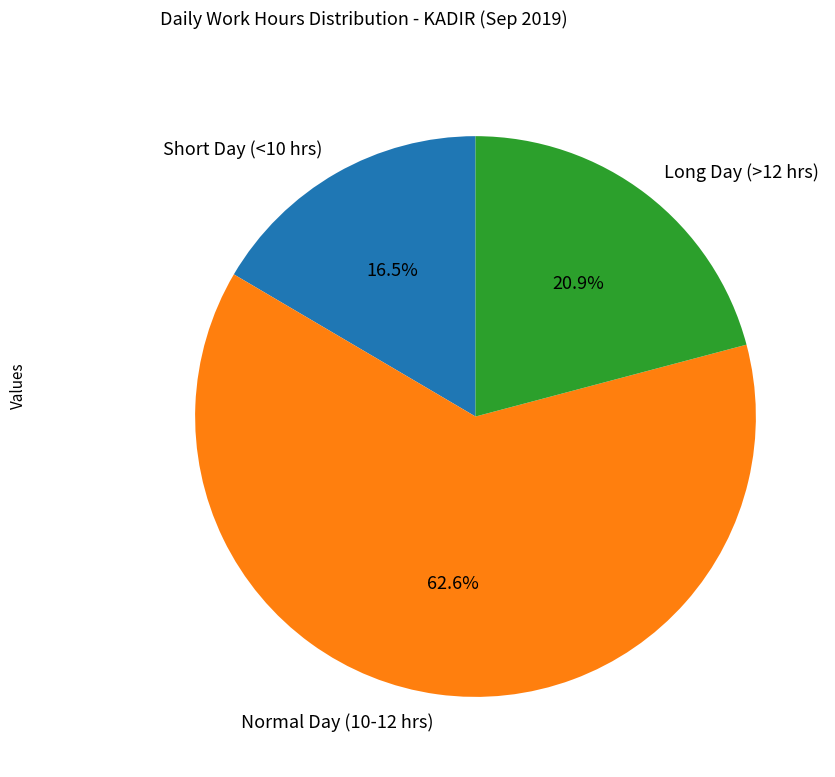

Rank the categories by value from lowest to highest.

Short Day (<10 hrs), Long Day (>12 hrs), Normal Day (10-12 hrs)